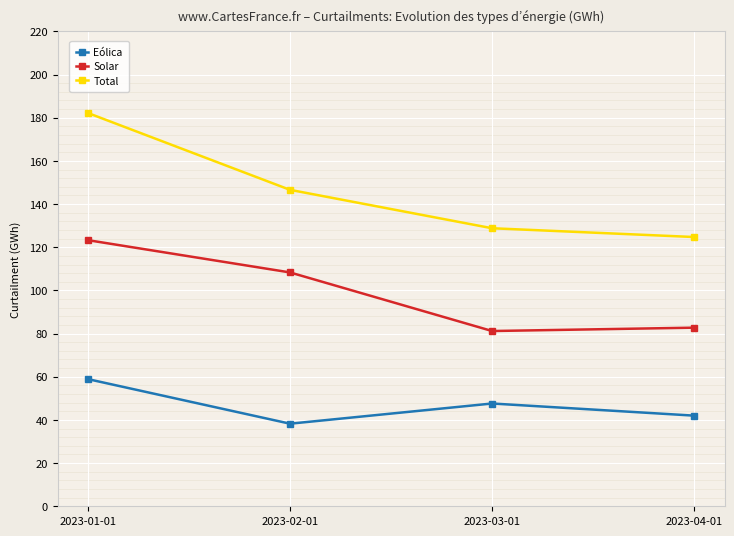

What position from the right is 2023-03-01?

2